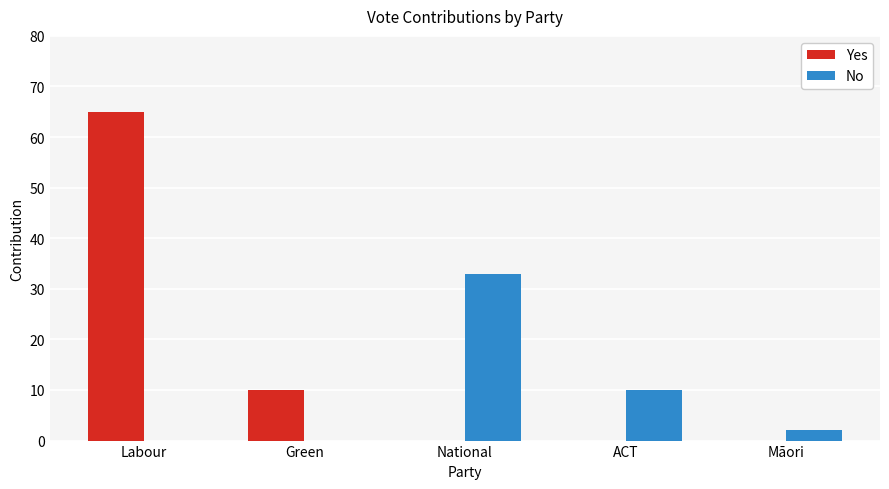

At which label does No reach its peak?

National